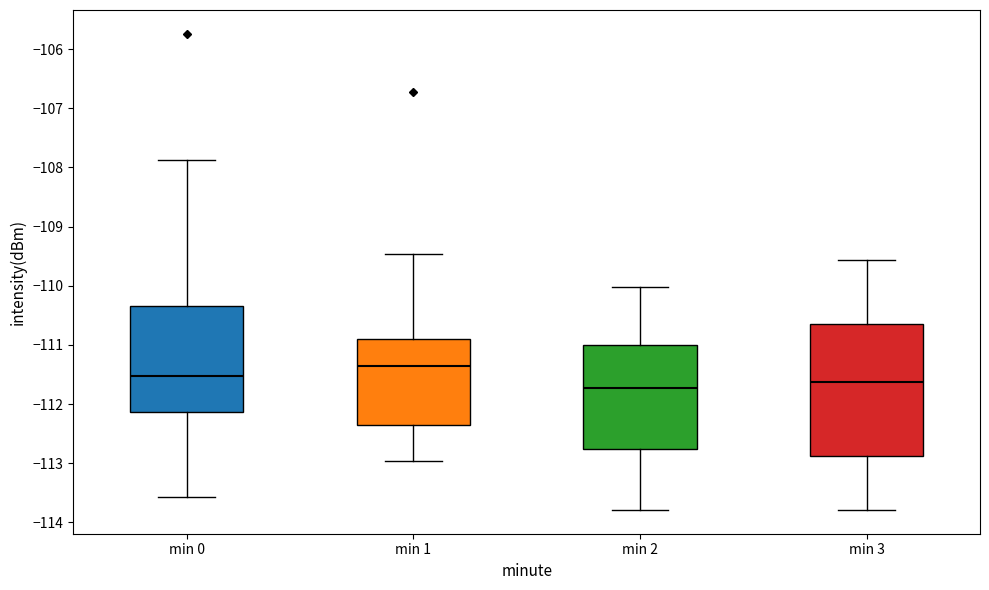

Reading left to right, transcribe this box plot: for each box, give where its median line is, the range the box spans, and where its two whiskers end, as read against the y-axis. The values are not printed on the chart, so give them approximately, as read against the axis.

min 0: median -111.5, box -112.1 to -110.3, whiskers -113.6 to -107.9
min 1: median -111.3, box -112.3 to -110.9, whiskers -113.0 to -109.5
min 2: median -111.7, box -112.8 to -111.0, whiskers -113.8 to -110.0
min 3: median -111.6, box -112.9 to -110.7, whiskers -113.8 to -109.6